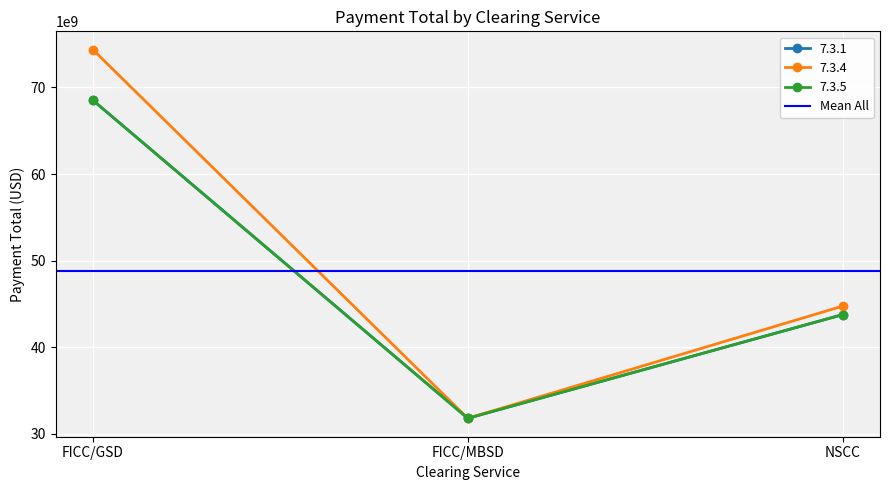

What is the label of the 2nd point from the left?

FICC/MBSD